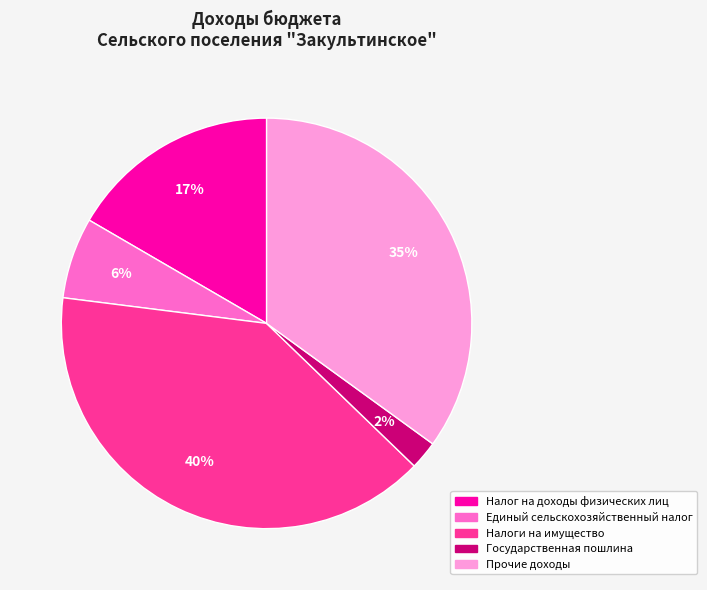

To the nearest percent, what portion does Единый сельскохозяйственный налог represent?

6%